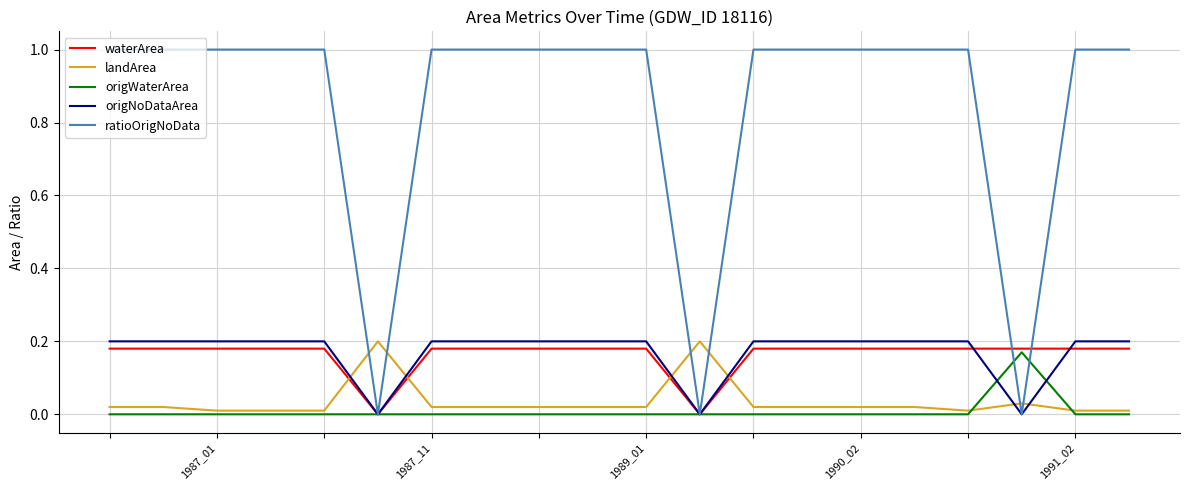

What is the greatest value displayed?

1.0